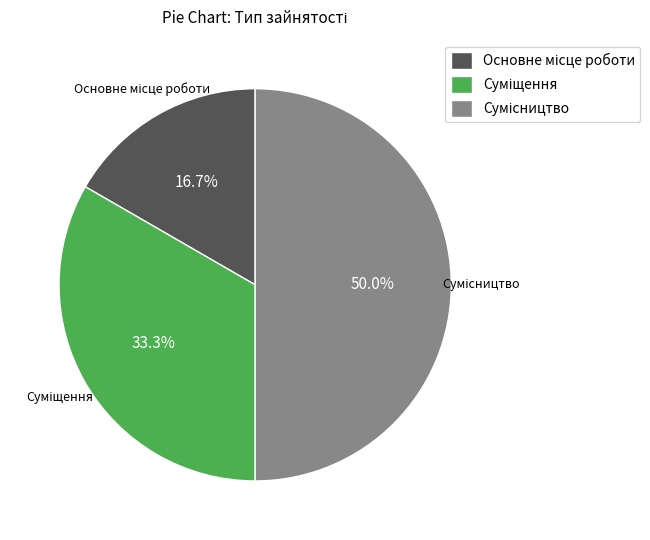

Approximately how many times larger is the value at Суміщення compared to Сумісництво?

0.7